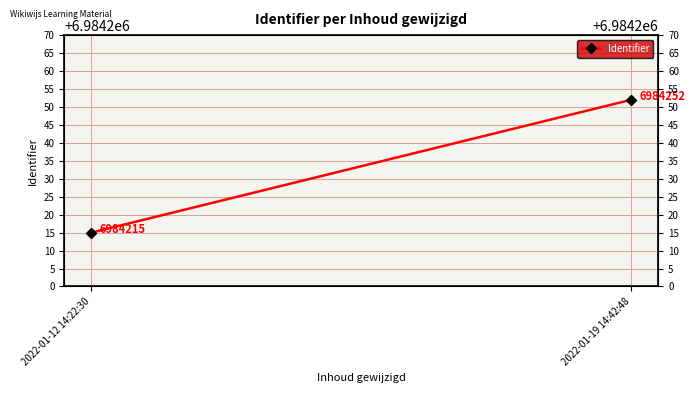

Which has a higher value, 2022-01-12 14:22:30 or 2022-01-19 14:42:48?

2022-01-19 14:42:48